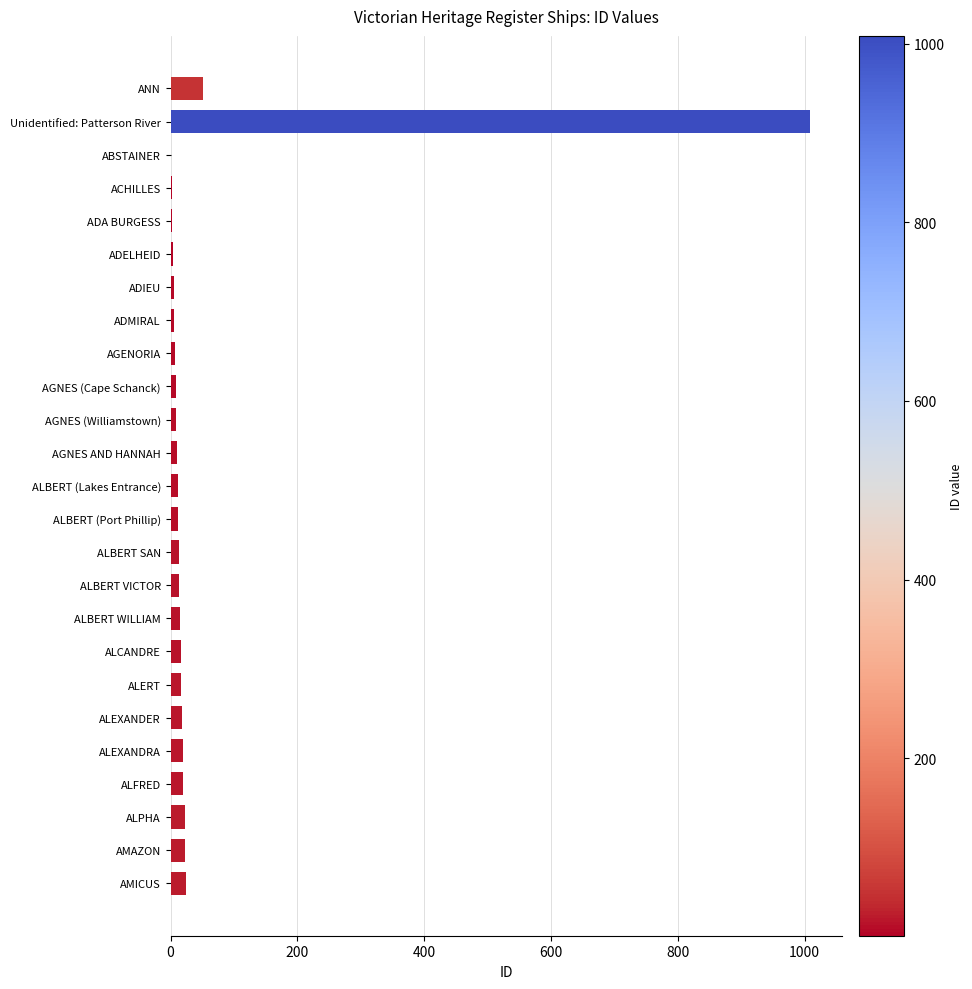

The chart shows a value of 1009 at Unidentified: Patterson River. True or false?

True